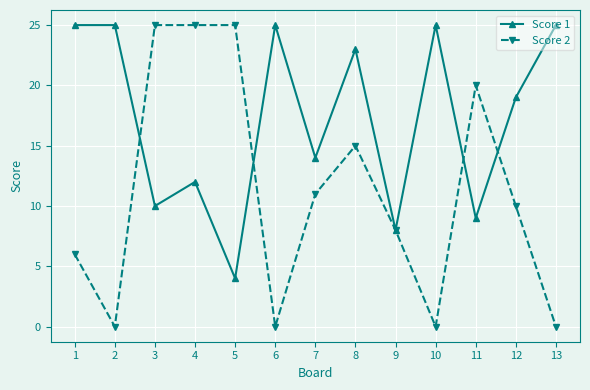

Which series has the largest range (max minus min)?

Score 2